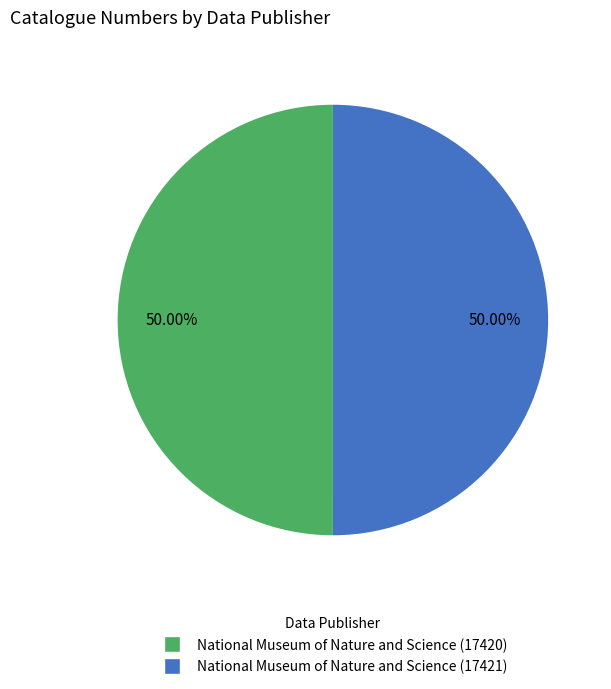

What percentage is the National Museum of Nature and Science (17421) slice, to the nearest percent?

50%